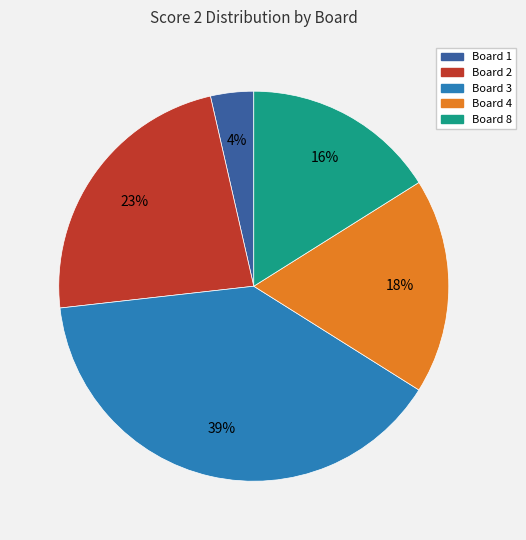

To the nearest percent, what is the average slice percentage?

20%